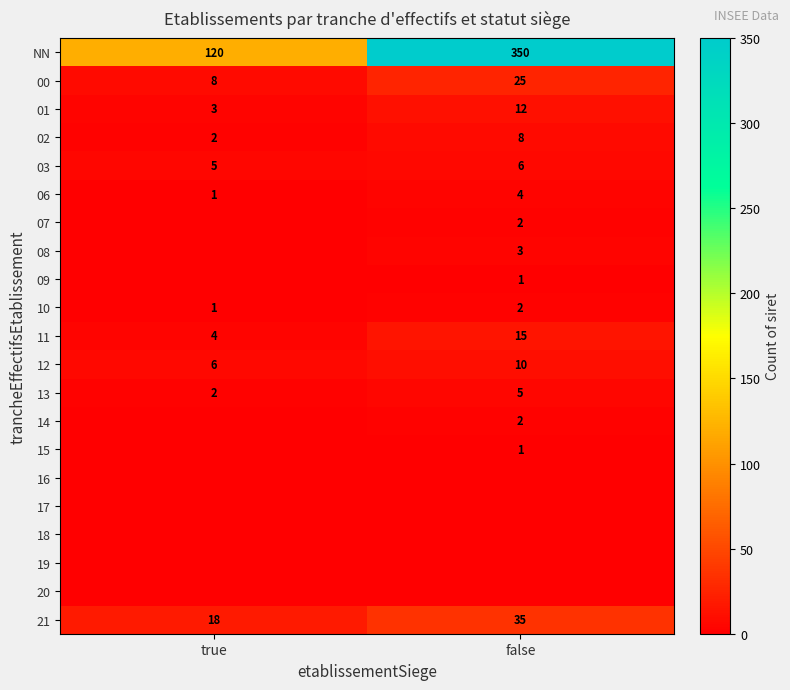

What is the difference between the highest and lowest values at false?

350